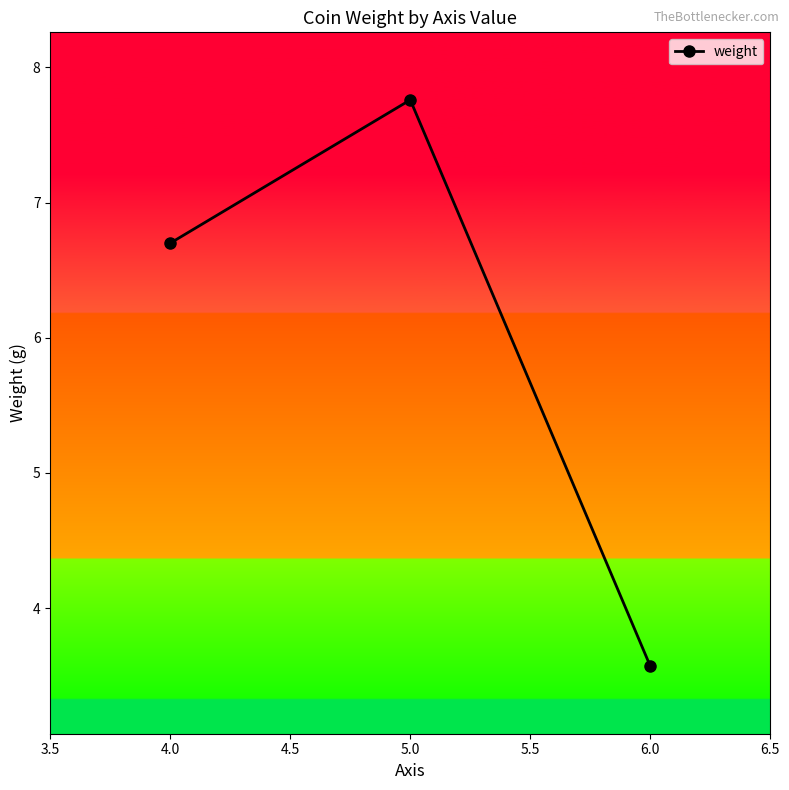

Rank the categories by value from highest to lowest.

5.0, 4.0, 6.0